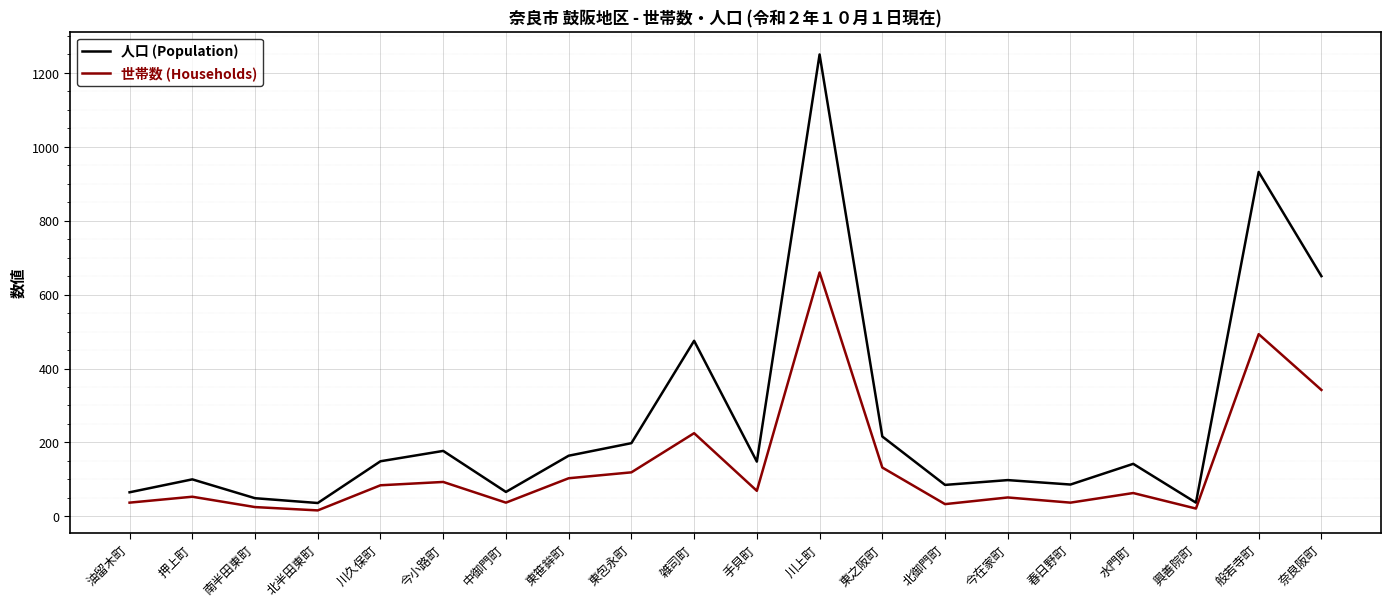

What is the difference between the maximum and minimum values in the 世帯数 (Households) series?

644